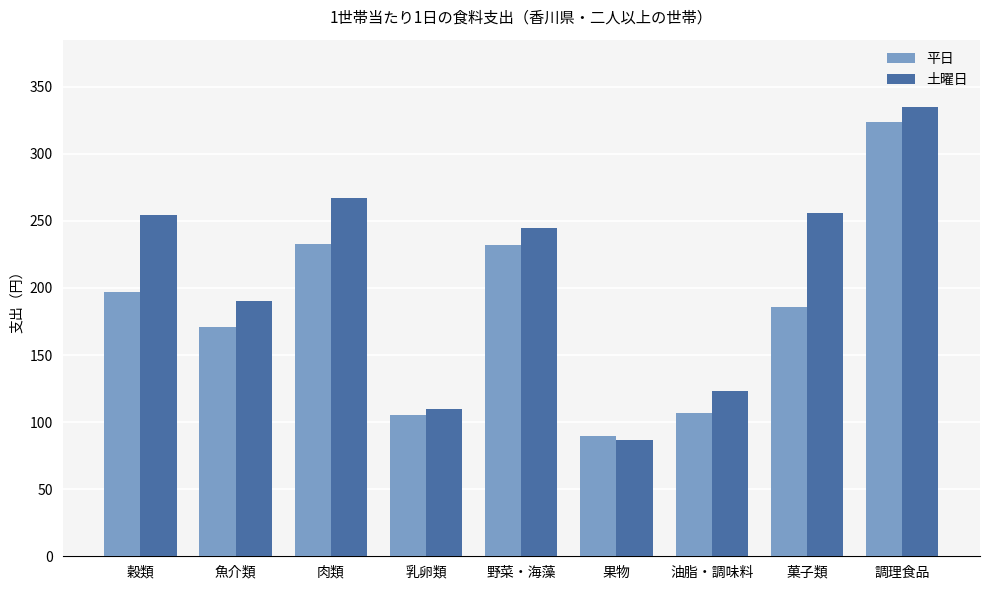

Count the number of categories in the chart.

9